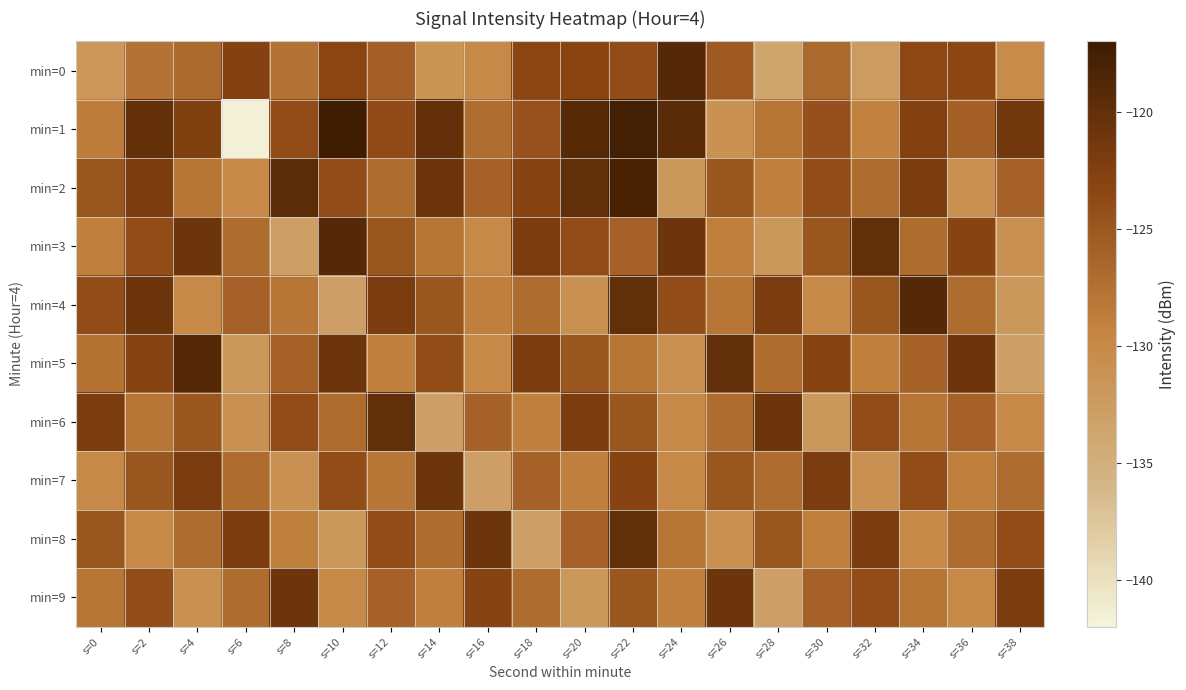

Reading right to left, extract all data points from this chart.

min=0: s=38=-130.3	s=36=-123.4	s=34=-123.5	s=32=-132.4	s=30=-126.9	s=28=-133.8	s=26=-125.3	s=24=-119.0	s=22=-124.0	s=20=-123.2	s=18=-123.3	s=16=-130.0	s=14=-131.4	s=12=-125.9	s=10=-123.3	s=8=-127.6	s=6=-122.8	s=4=-126.9	s=2=-127.7	s=0=-131.9
min=1: s=38=-121.2	s=36=-125.9	s=34=-122.7	s=32=-129.2	s=30=-124.4	s=28=-127.9	s=26=-131.2	s=24=-119.4	s=22=-117.5	s=20=-119.1	s=18=-124.4	s=16=-127.2	s=14=-120.2	s=12=-123.8	s=10=-117.2	s=8=-123.9	s=6=-141.6	s=4=-122.5	s=2=-120.1	s=0=-128.6
min=2: s=38=-126.0	s=36=-131.0	s=34=-122.0	s=32=-127.0	s=30=-124.0	s=28=-129.0	s=26=-125.0	s=24=-132.0	s=22=-118.0	s=20=-120.0	s=18=-123.0	s=16=-126.0	s=14=-121.0	s=12=-127.0	s=10=-124.0	s=8=-119.5	s=6=-130.0	s=4=-128.0	s=2=-122.0	s=0=-125.0
min=3: s=38=-131.0	s=36=-123.0	s=34=-127.0	s=32=-120.0	s=30=-125.0	s=28=-132.0	s=26=-129.0	s=24=-121.0	s=22=-126.0	s=20=-124.0	s=18=-122.0	s=16=-130.0	s=14=-128.0	s=12=-125.0	s=10=-119.0	s=8=-133.0	s=6=-127.0	s=4=-121.0	s=2=-124.0	s=0=-129.0
min=4: s=38=-132.0	s=36=-127.0	s=34=-119.0	s=32=-125.0	s=30=-130.0	s=28=-122.0	s=26=-128.0	s=24=-124.0	s=22=-120.0	s=20=-131.0	s=18=-127.0	s=16=-129.0	s=14=-125.0	s=12=-122.0	s=10=-133.0	s=8=-128.0	s=6=-126.0	s=4=-130.0	s=2=-121.0	s=0=-124.0
min=5: s=38=-133.0	s=36=-121.0	s=34=-126.0	s=32=-129.0	s=30=-123.0	s=28=-127.0	s=26=-120.0	s=24=-131.0	s=22=-128.0	s=20=-125.0	s=18=-122.0	s=16=-130.0	s=14=-124.0	s=12=-129.0	s=10=-121.0	s=8=-126.0	s=6=-132.0	s=4=-119.0	s=2=-123.0	s=0=-127.5
min=6: s=38=-130.0	s=36=-126.0	s=34=-128.0	s=32=-124.0	s=30=-132.0	s=28=-121.0	s=26=-127.0	s=24=-130.0	s=22=-125.0	s=20=-122.0	s=18=-129.0	s=16=-126.0	s=14=-133.0	s=12=-120.0	s=10=-127.0	s=8=-124.0	s=6=-131.0	s=4=-125.0	s=2=-128.0	s=0=-122.0
min=7: s=38=-127.0	s=36=-129.0	s=34=-124.0	s=32=-131.0	s=30=-122.0	s=28=-127.0	s=26=-125.0	s=24=-130.0	s=22=-123.0	s=20=-129.0	s=18=-126.0	s=16=-133.0	s=14=-121.0	s=12=-128.0	s=10=-124.0	s=8=-131.0	s=6=-127.0	s=4=-122.0	s=2=-125.0	s=0=-130.0
min=8: s=38=-124.0	s=36=-127.0	s=34=-130.0	s=32=-122.0	s=30=-129.0	s=28=-125.0	s=26=-131.0	s=24=-128.0	s=22=-120.0	s=20=-126.0	s=18=-133.0	s=16=-121.0	s=14=-127.0	s=12=-124.0	s=10=-132.0	s=8=-129.0	s=6=-122.0	s=4=-127.0	s=2=-130.0	s=0=-125.0
min=9: s=38=-122.0	s=36=-130.0	s=34=-128.0	s=32=-124.0	s=30=-126.0	s=28=-133.0	s=26=-121.0	s=24=-129.0	s=22=-125.0	s=20=-132.0	s=18=-127.0	s=16=-123.0	s=14=-129.0	s=12=-126.0	s=10=-130.0	s=8=-121.0	s=6=-127.0	s=4=-131.0	s=2=-124.0	s=0=-128.0